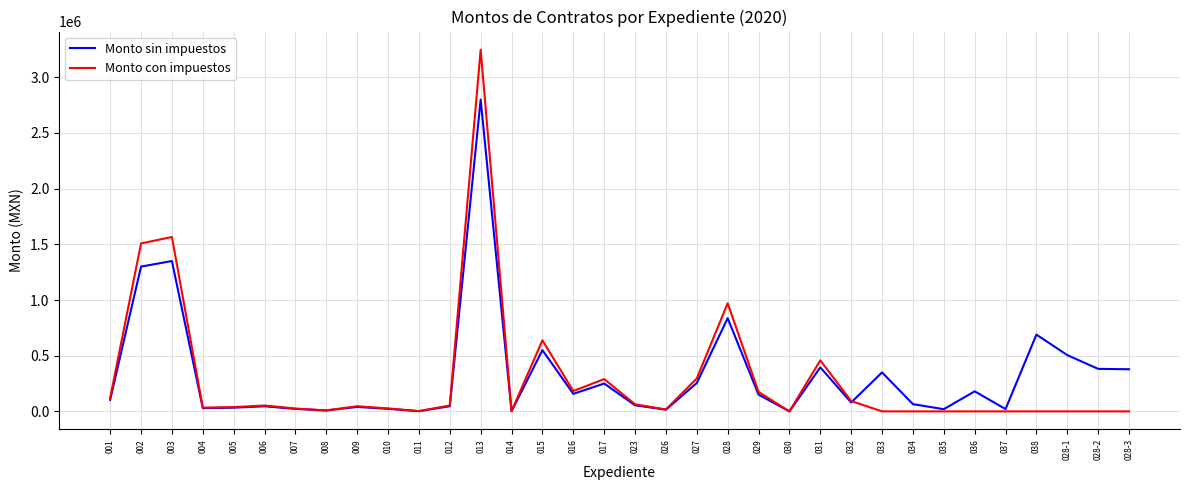

List the series in order of their overall mean, highest first.

Monto sin impuestos, Monto con impuestos